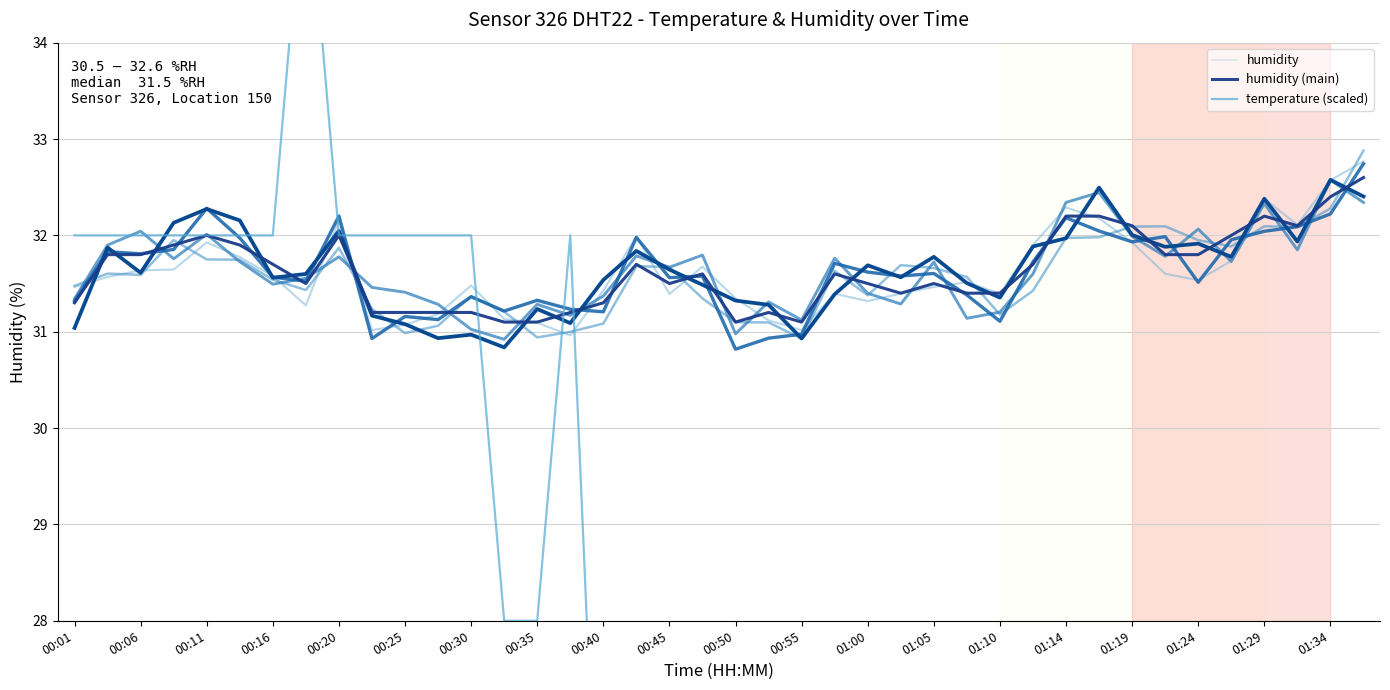

Between 00:50 and 01:00, which series saw the biggest shift?

humidity